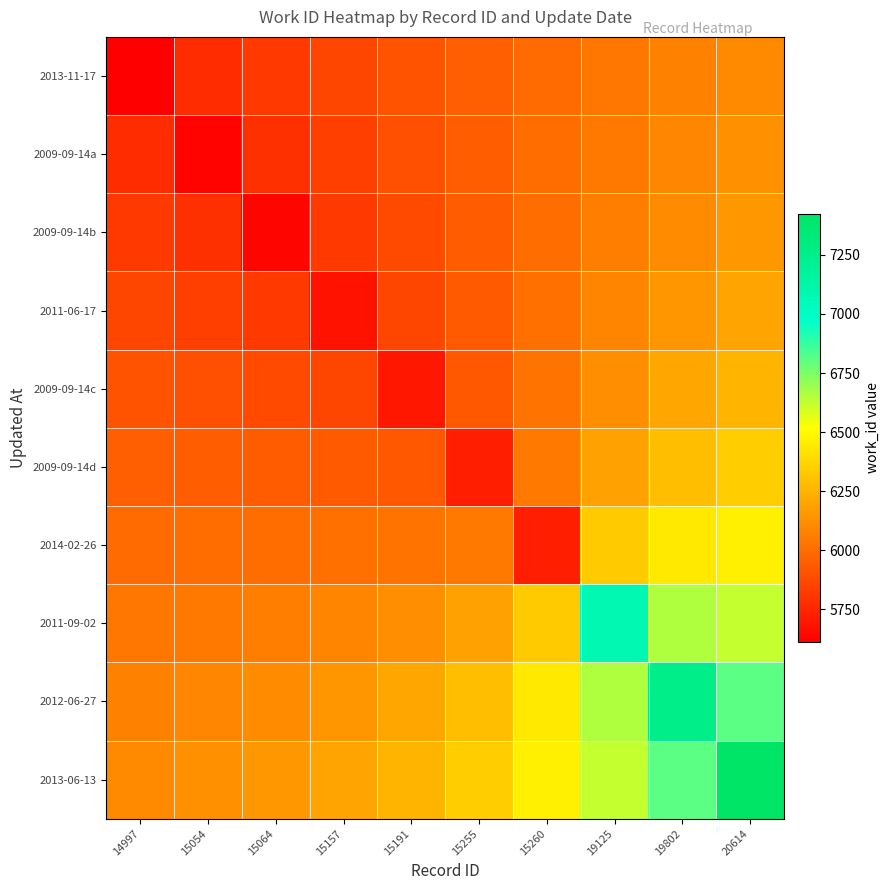

Which series has the largest total across all categories?

2013-06-13